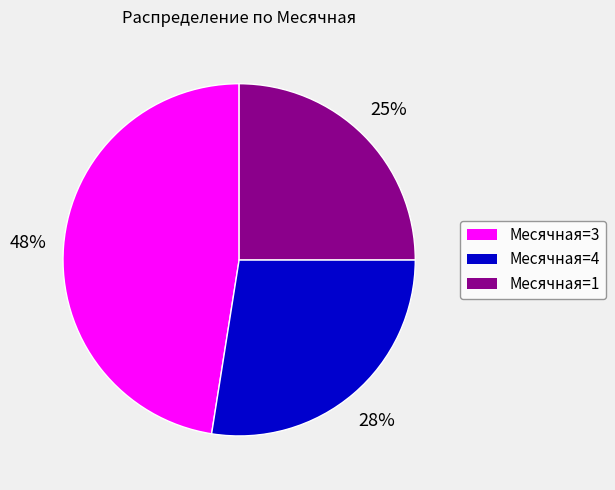

To the nearest percent, what percentage of the pie is Месячная=4?

28%